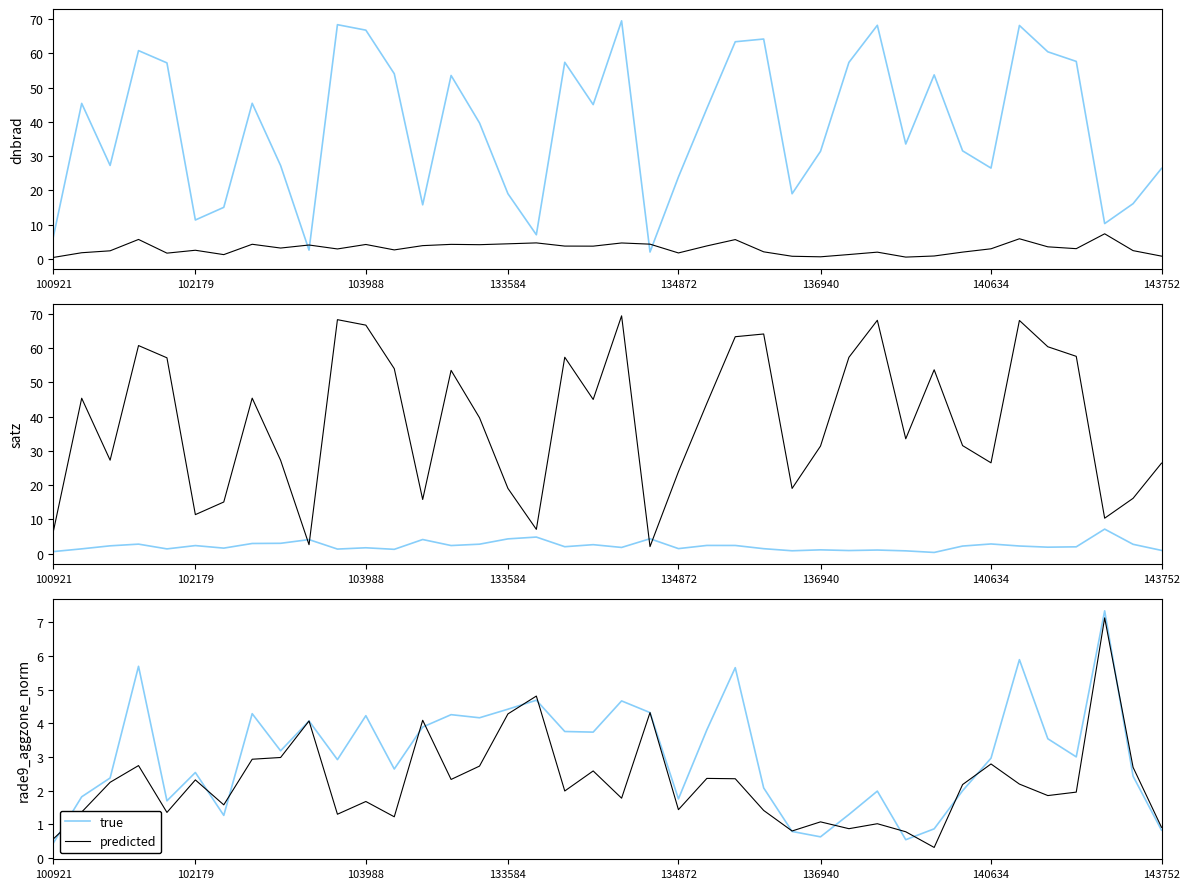

What position from the left is 103988?

3